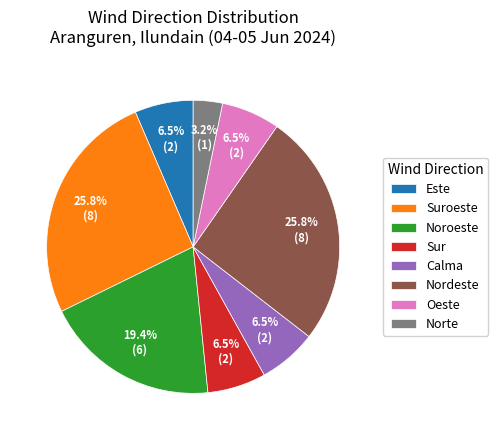

To the nearest percent, what is the average slice percentage?

12%